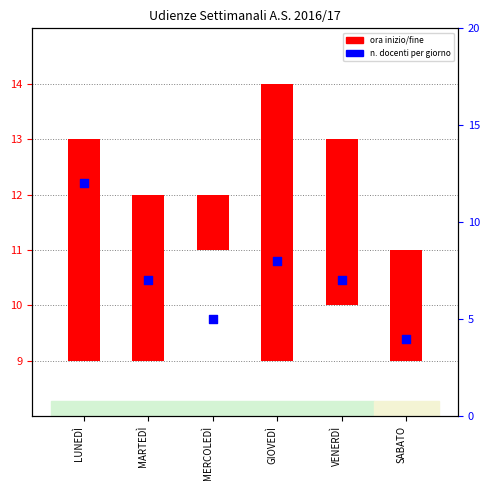

Which series has the largest total across all categories?

n. docenti